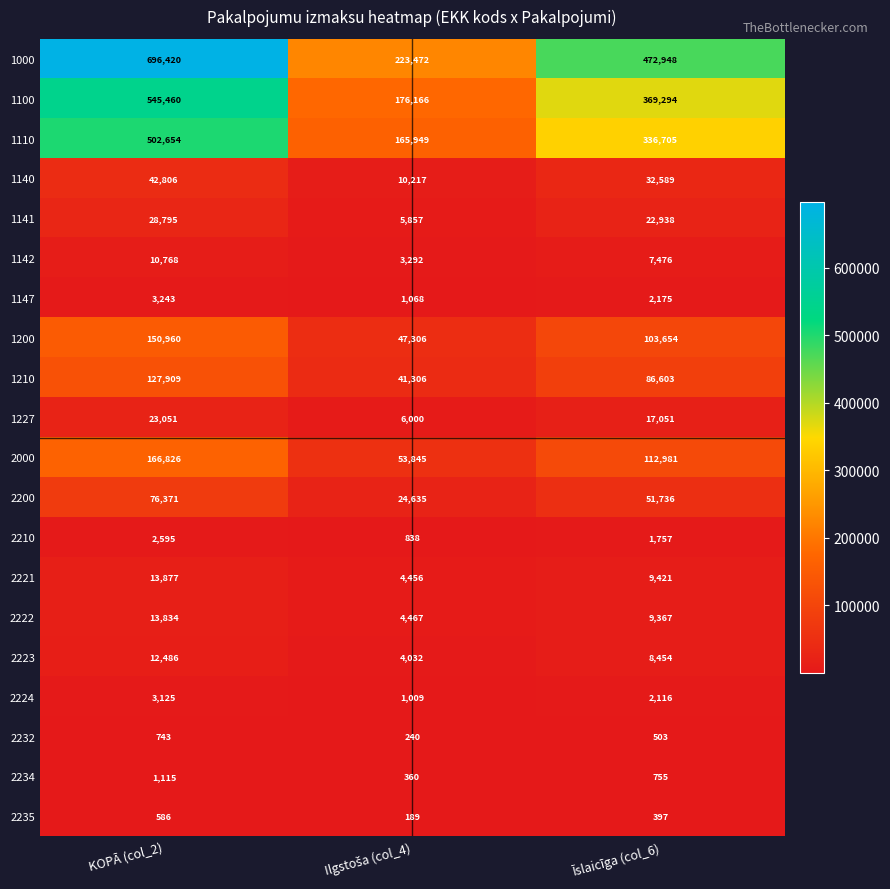

Which series has the largest range (max minus min)?

1000